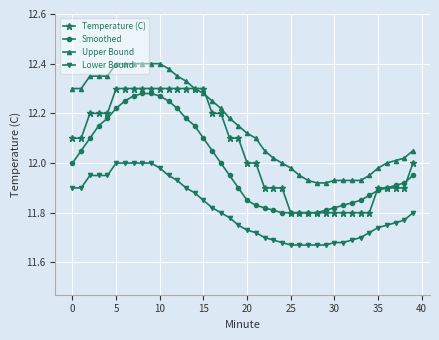

Which series has the largest total across all categories?

Upper Bound